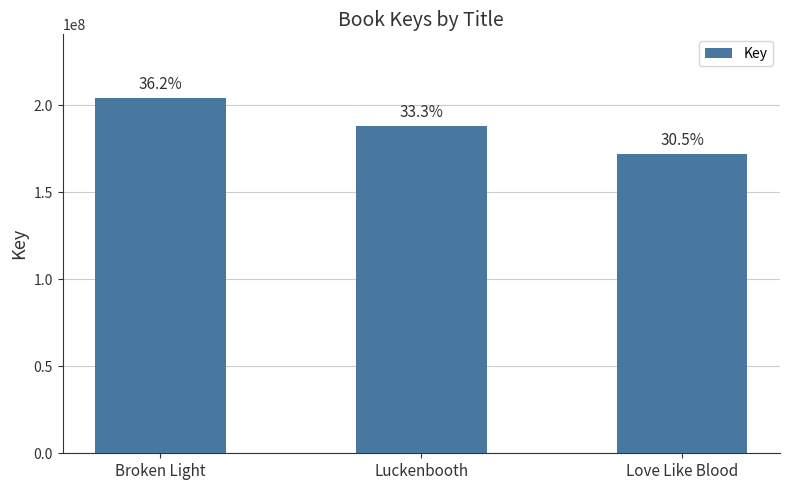

What is the sum of all values?

563966630